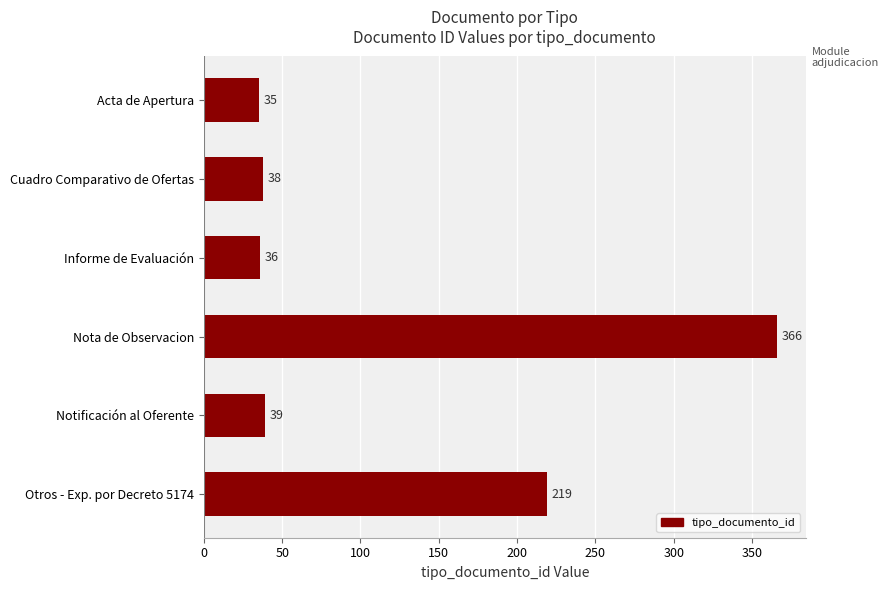

What is the smallest value displayed?

35